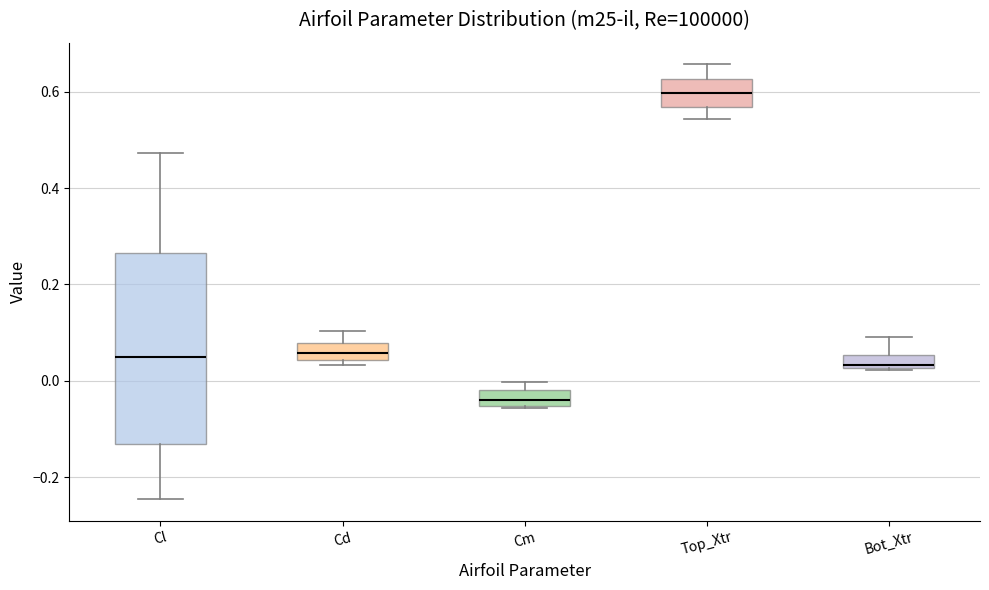

Where does the median line of the box for Cd sit on the y-axis? The values are not printed on the chart, so give them approximately, as read against the axis.

0.06